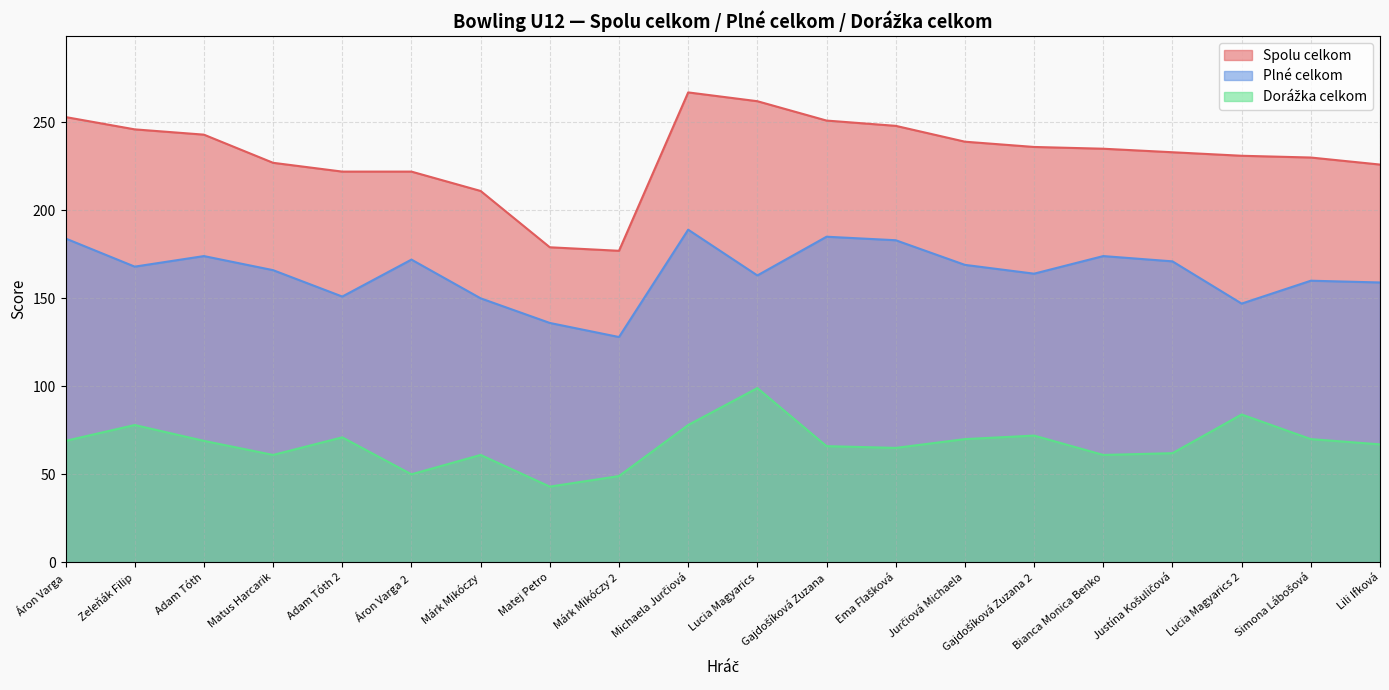

How many lines are shown in the chart?

3